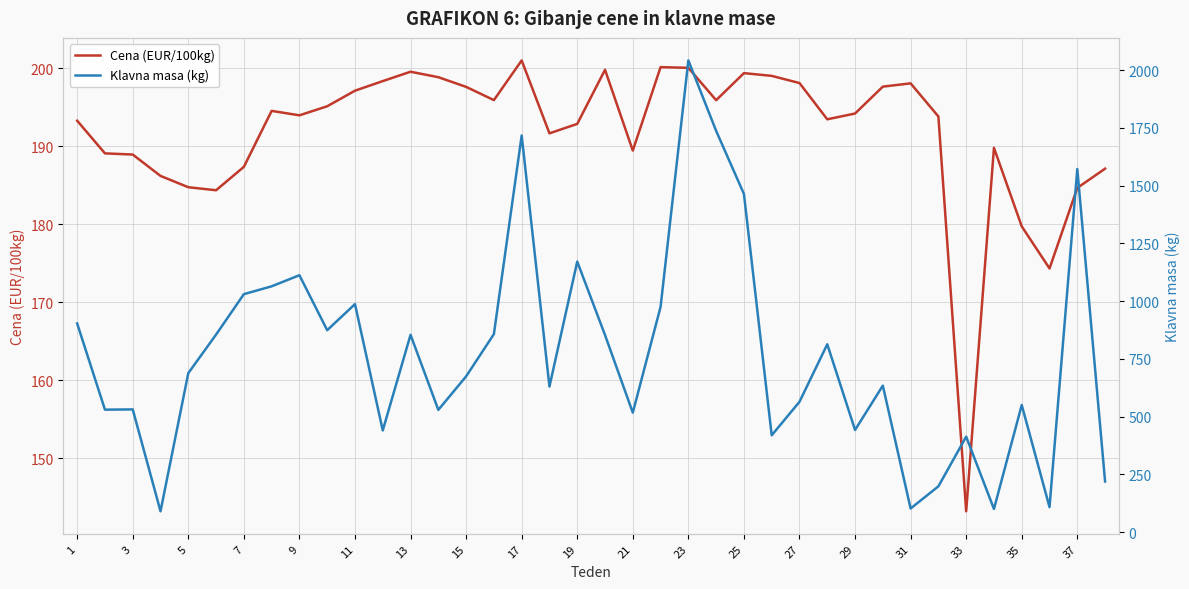

What is the highest value of the Klavna masa (kg) series?

2042.0